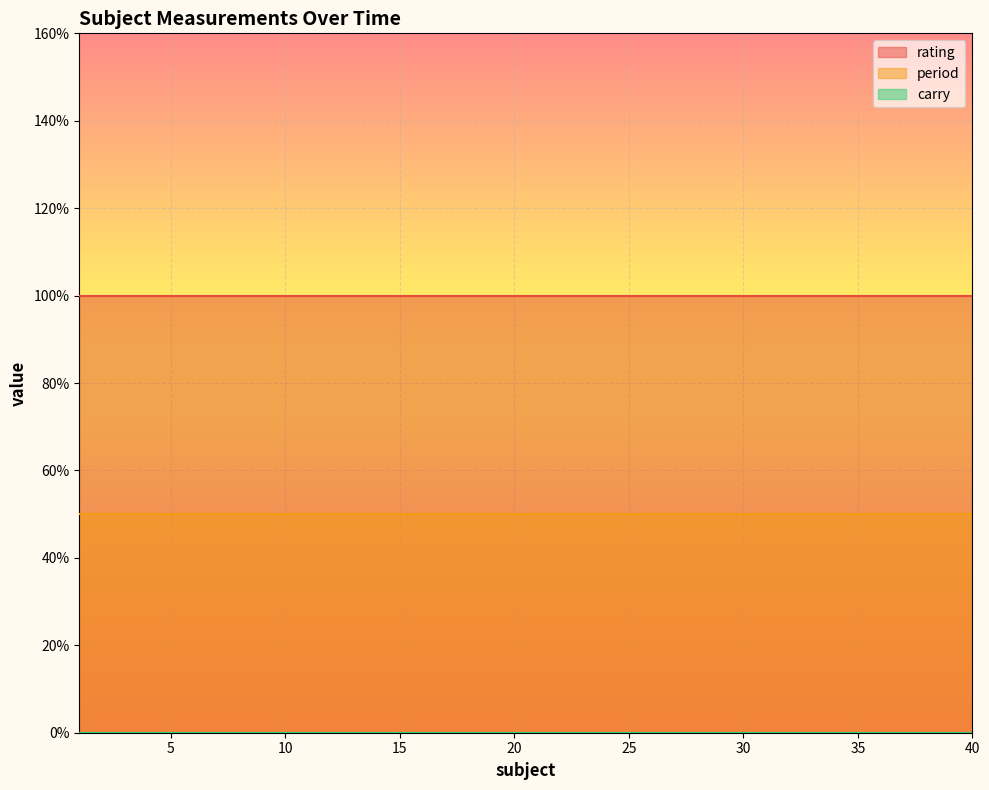

The value of rating at 21 is 1.0. True or false?

True